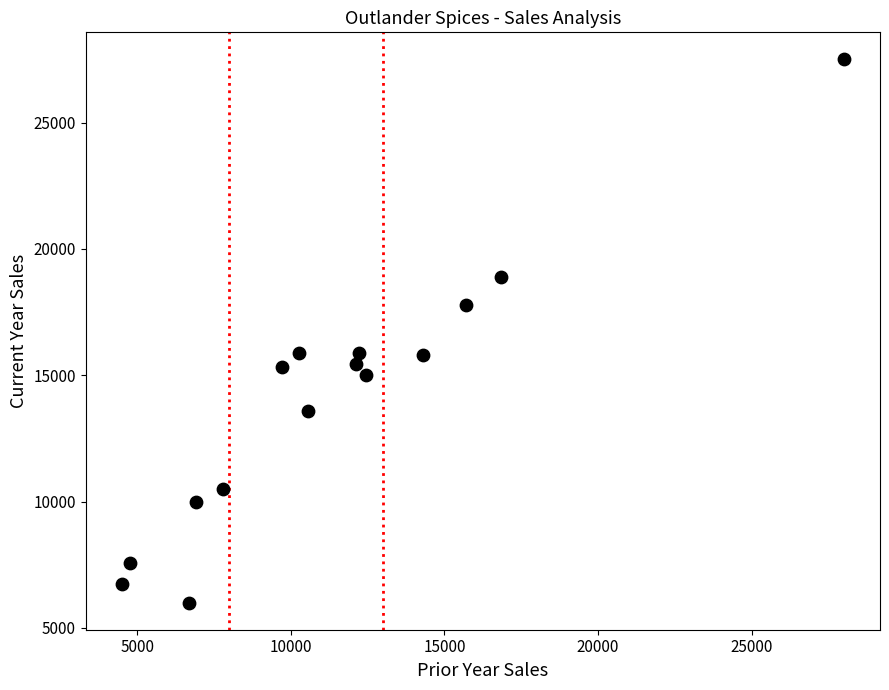

What is the range of X values (max minus min)?

23500